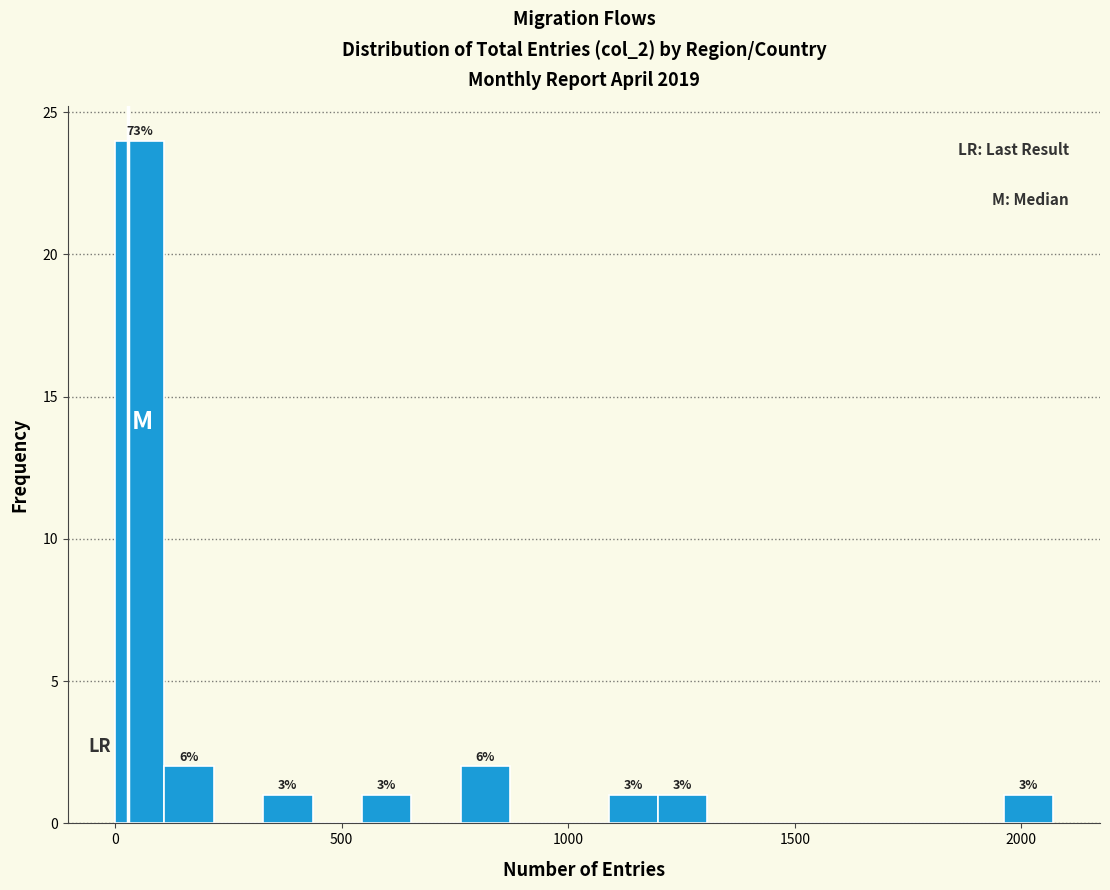

Around what value on the x-axis is the tallest bar? Give the approximate position of its centre, as read against the axis.

50